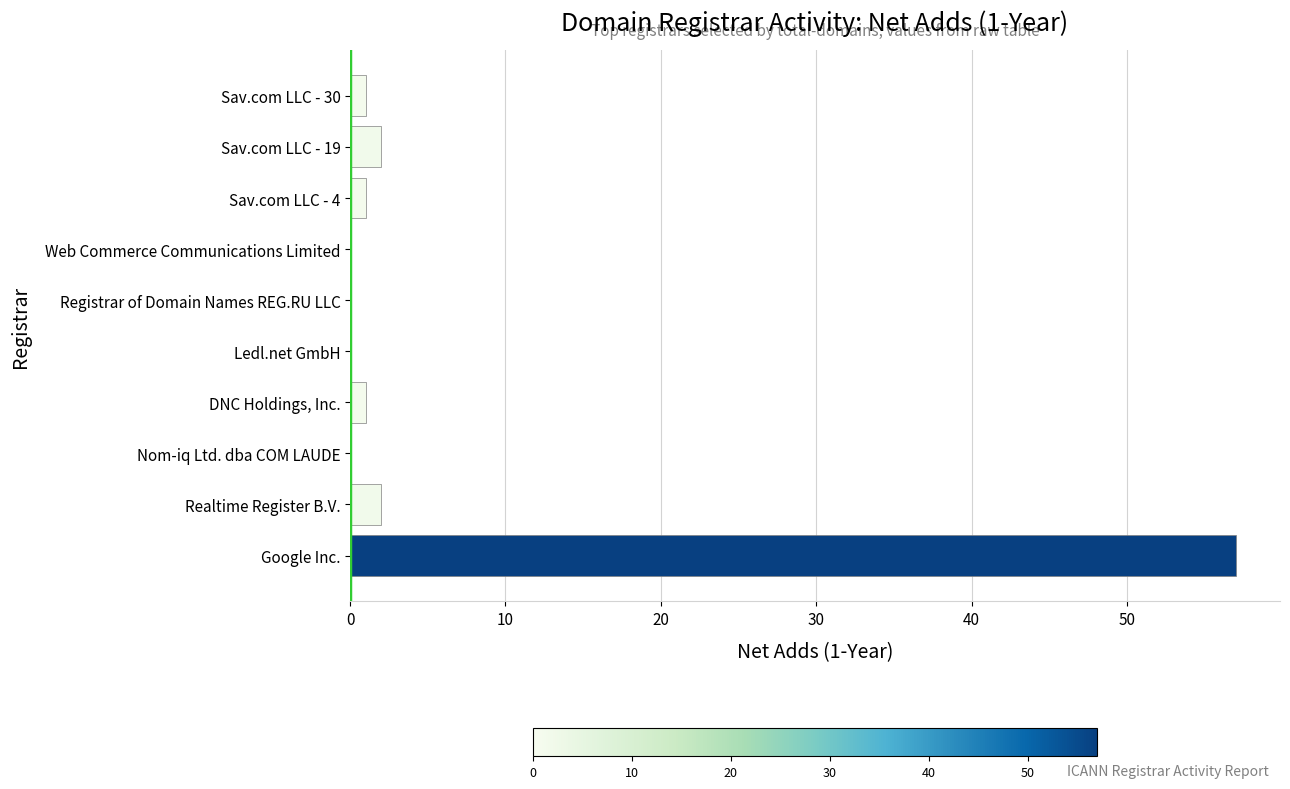

What is the sum of all values?

64